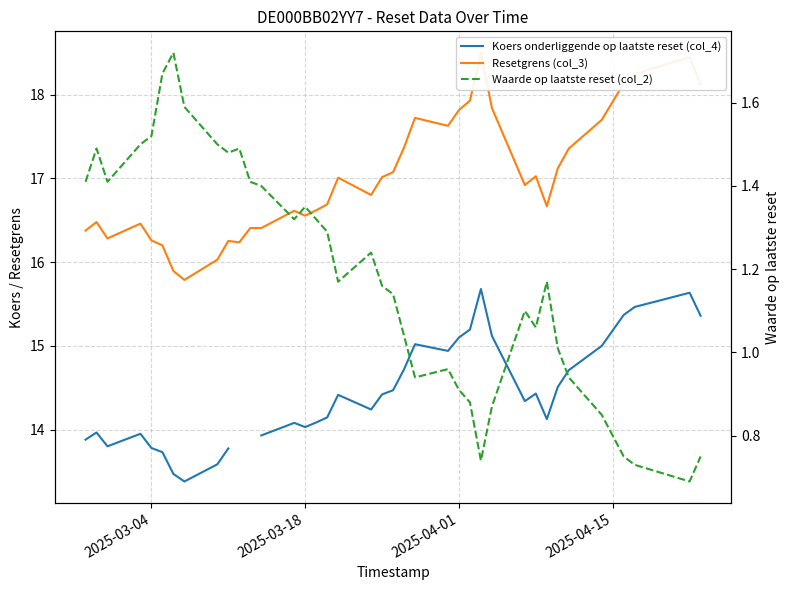

What is the difference between the maximum and second lowest values in the Waarde op laatste reset (col_2) series?

1.0